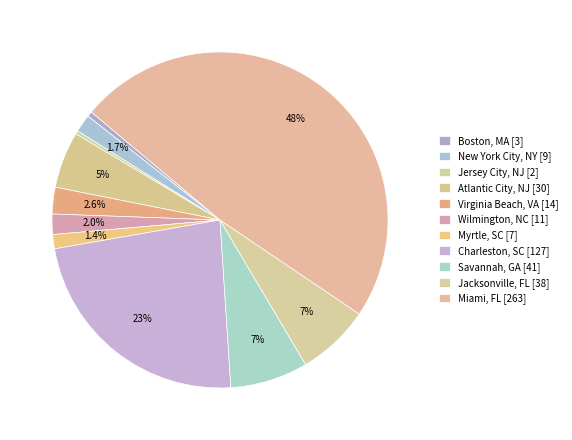

Is the sum of Myrtle, SC and Atlantic City, NJ greater than half?

No